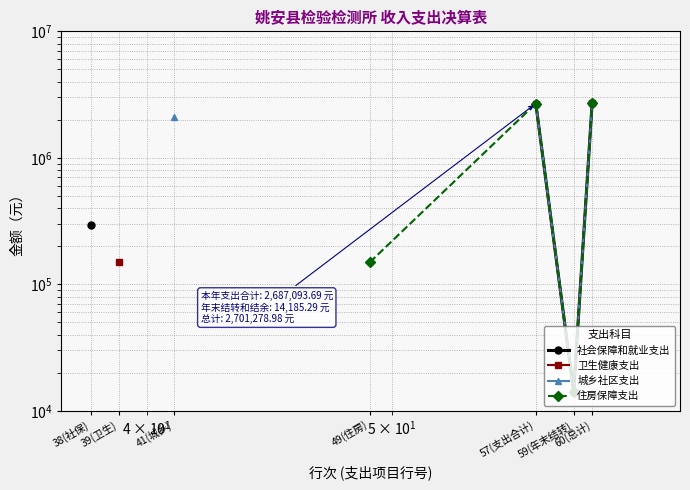

What is the difference between the maximum and minimum values in the 社会保障和就业支出 series?

2687093.7